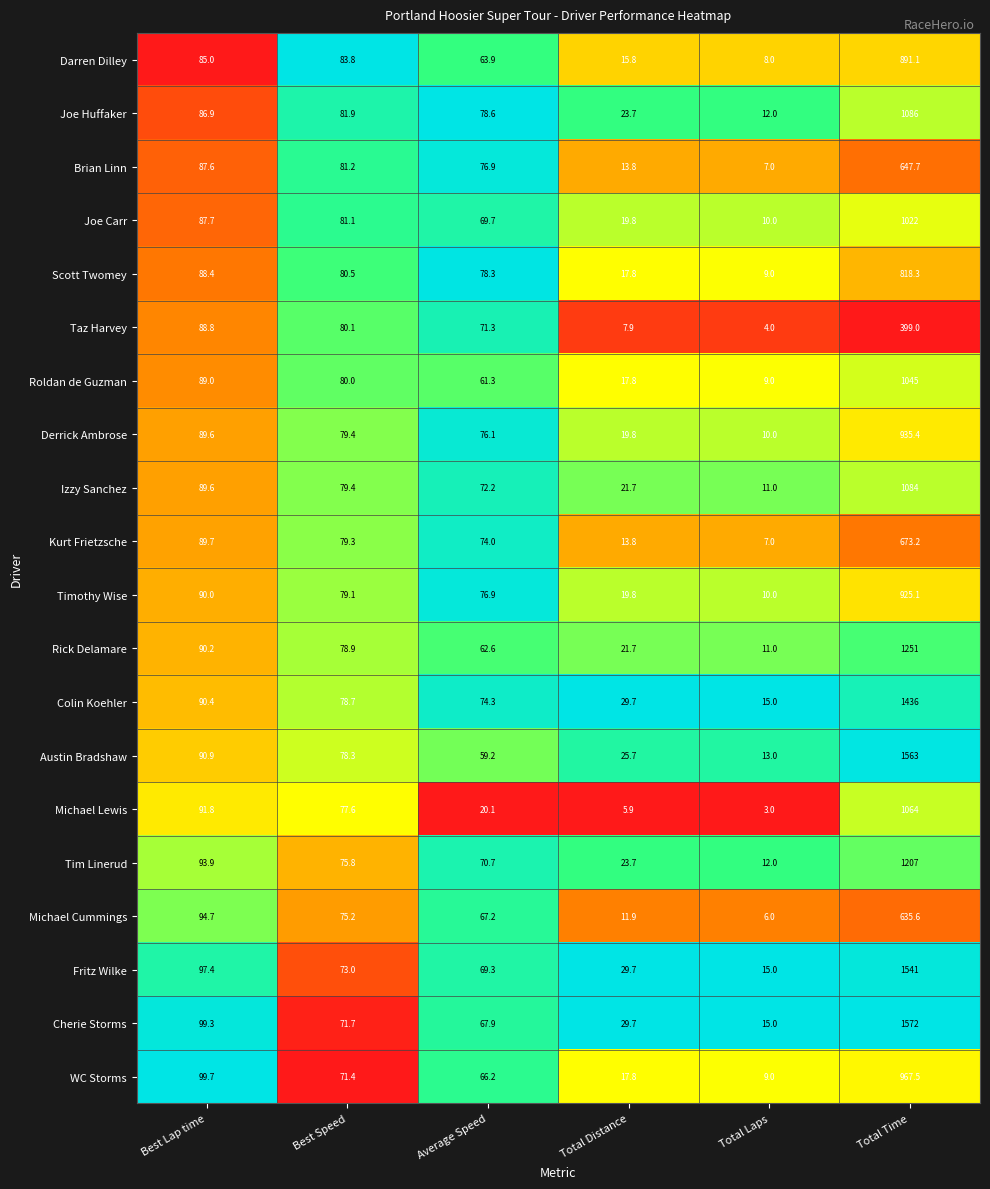

What value does the Roldan de Guzman series have at Total Time?

1045.0